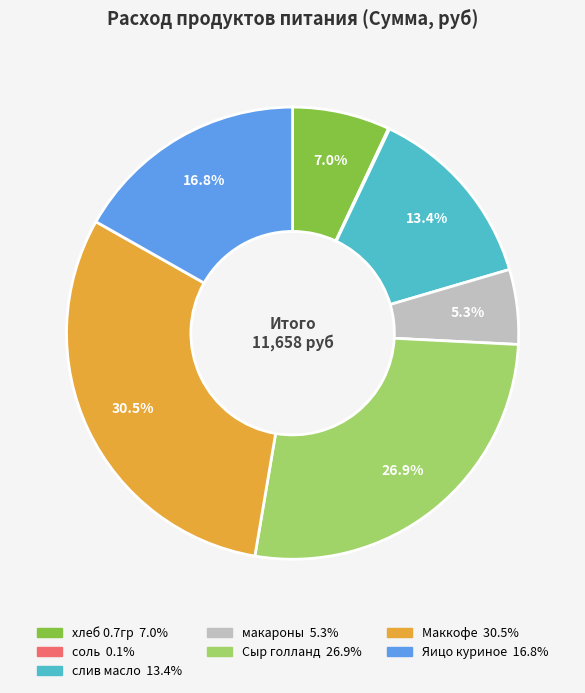

To the nearest percent, what is the combined percentage of Маккофе and Сыр голланд?

57%